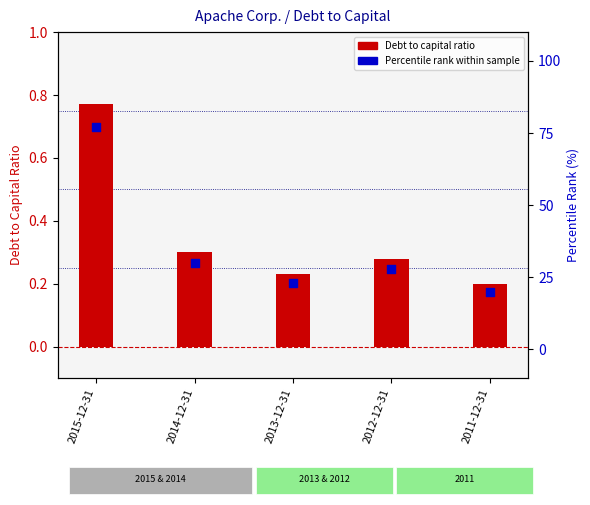

What is the total value across all series at 2012-12-31?

28.3